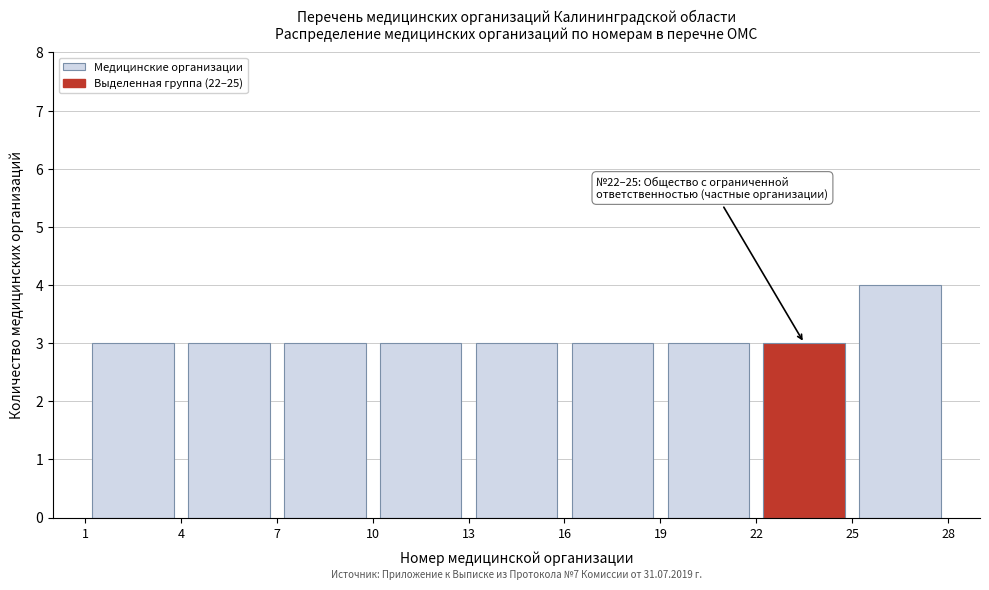

Which range on the x-axis has the tallest bar?

25 to 28